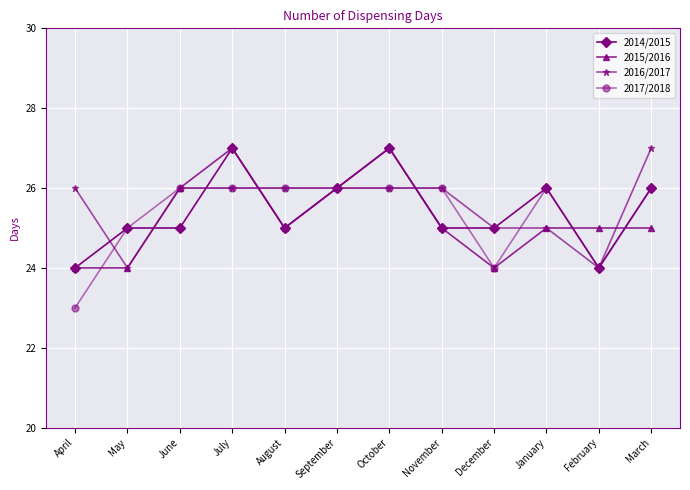

The 2016/2017 series shows 26 at April. True or false?

True